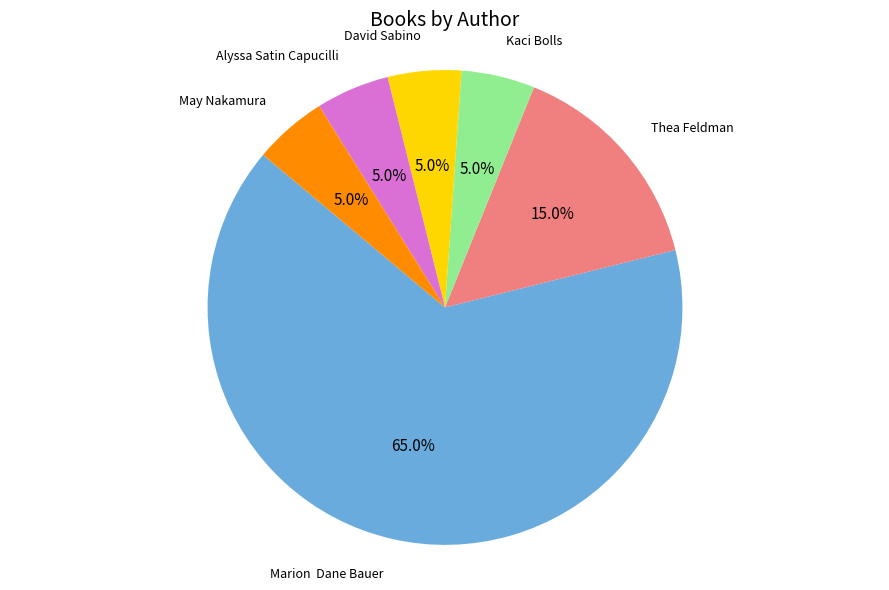

Is there any slice that represents more than half of the pie?

Yes